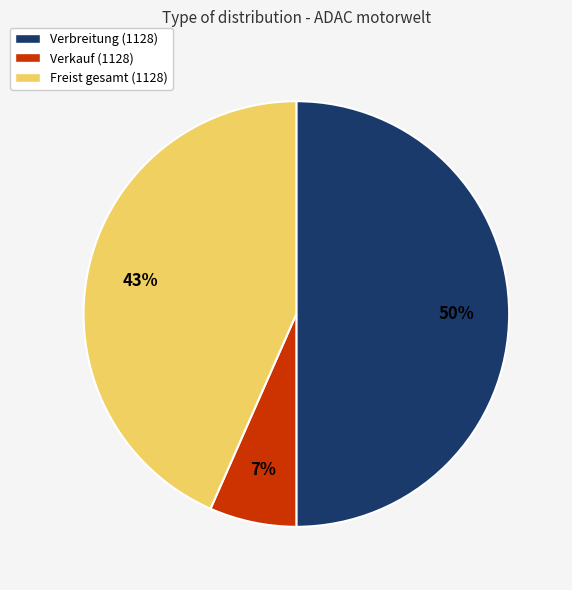

Do Verkauf (1128) and Verbreitung (1128) together represent more than half of the pie?

Yes